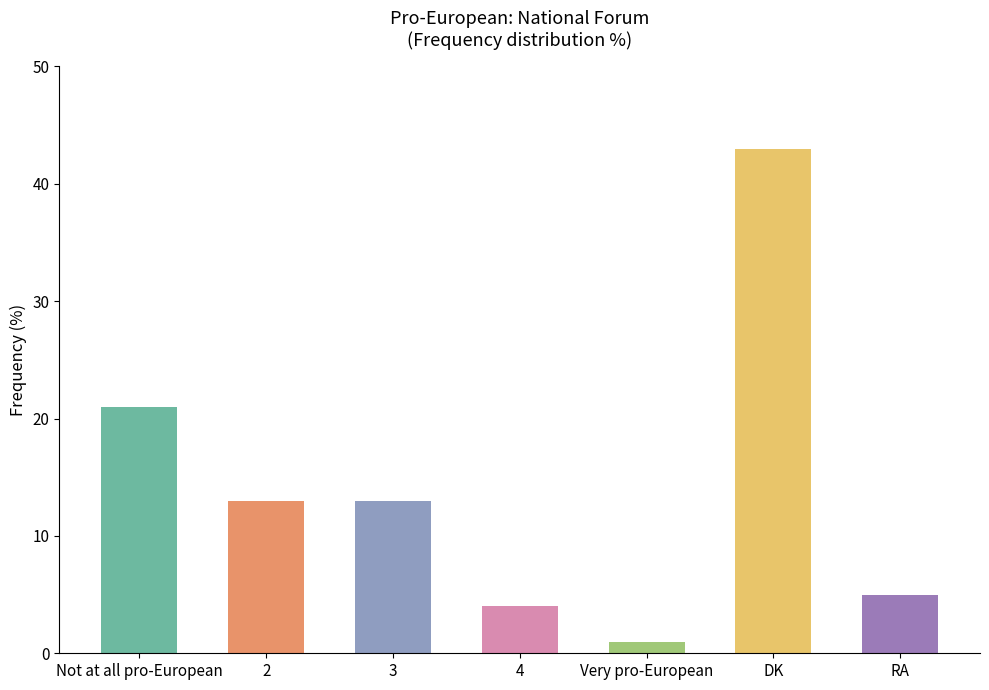

Are the bars horizontal?

No